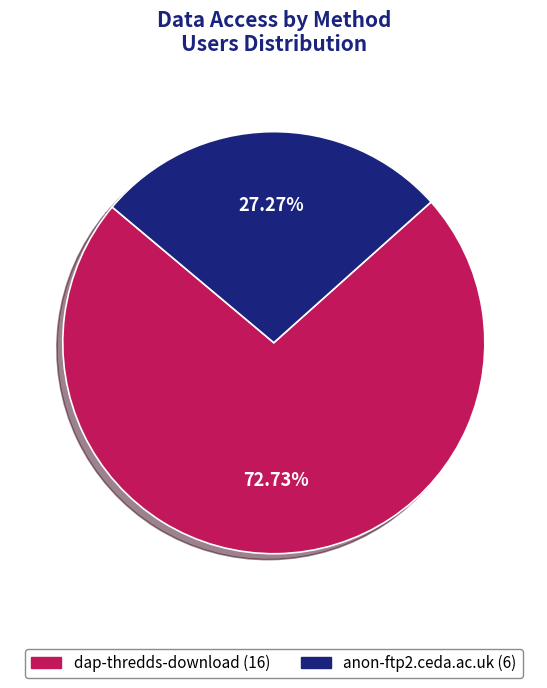

Rank the categories by value from lowest to highest.

anon-ftp2.ceda.ac.uk, dap-thredds-download